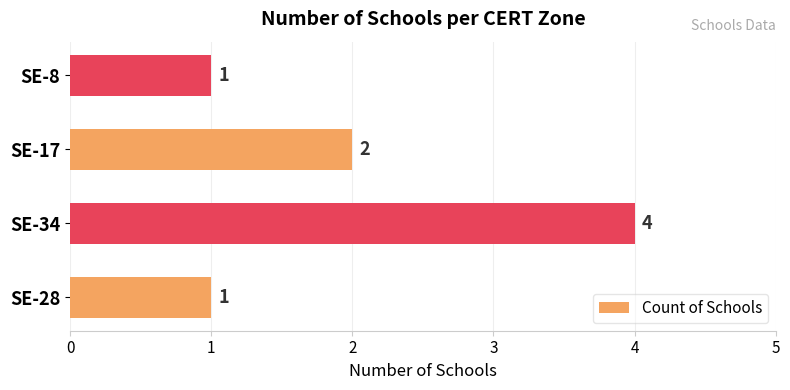

What is the change in value from SE-28 to SE-34?

+3